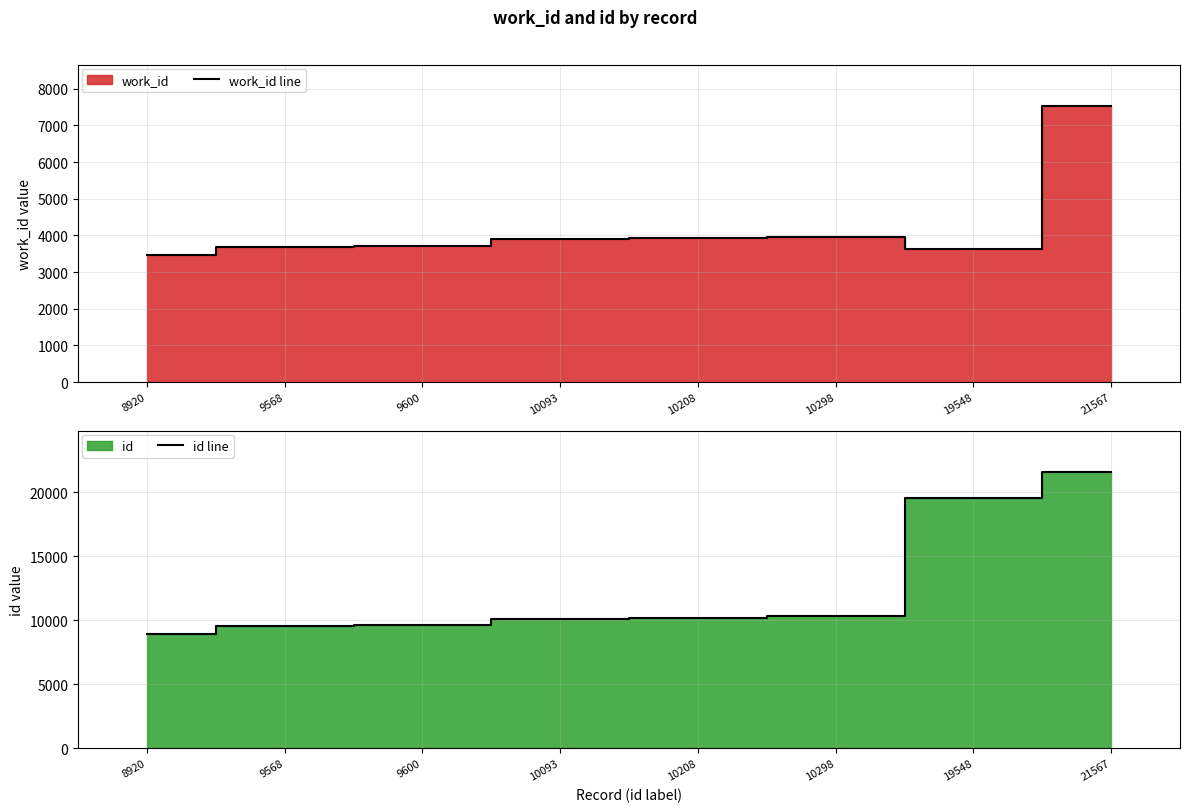

Is the value of id line at 10298 greater than the value of work_id line at 10093?

Yes